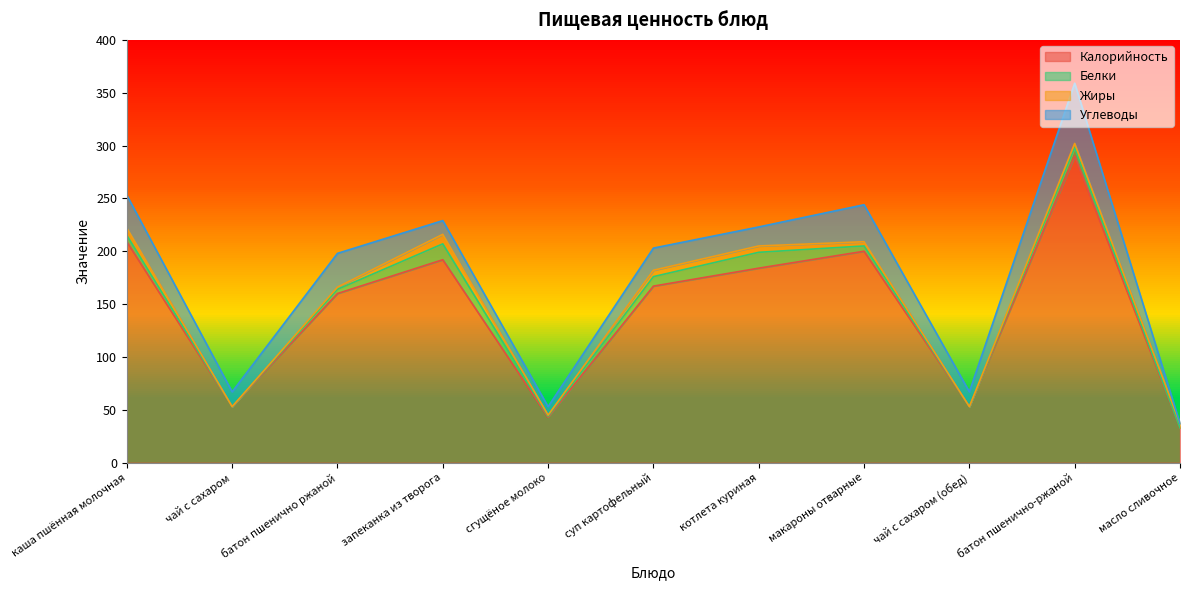

Which category has the lowest value in the Калорийность series?

масло сливочное